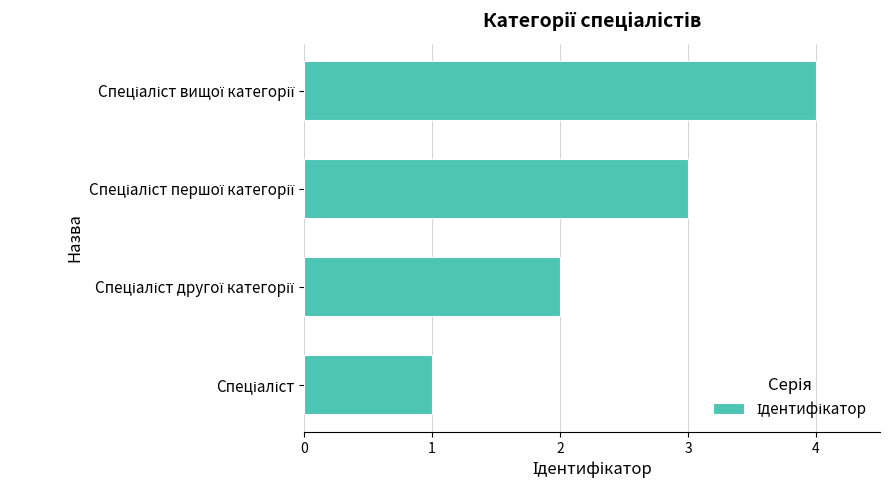

What is the maximum value shown in the chart?

4